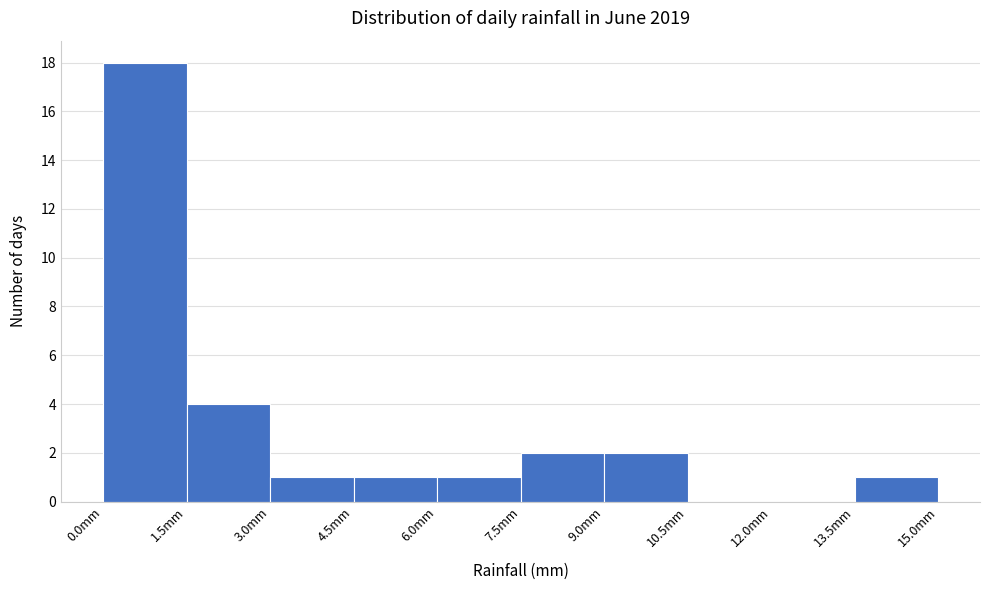

What is the height of the bar covering 7.5 to 9.0 on the x-axis? Neither the bar edges nor the heights are printed on the chart, so give them approximately, as read against the axes.

2